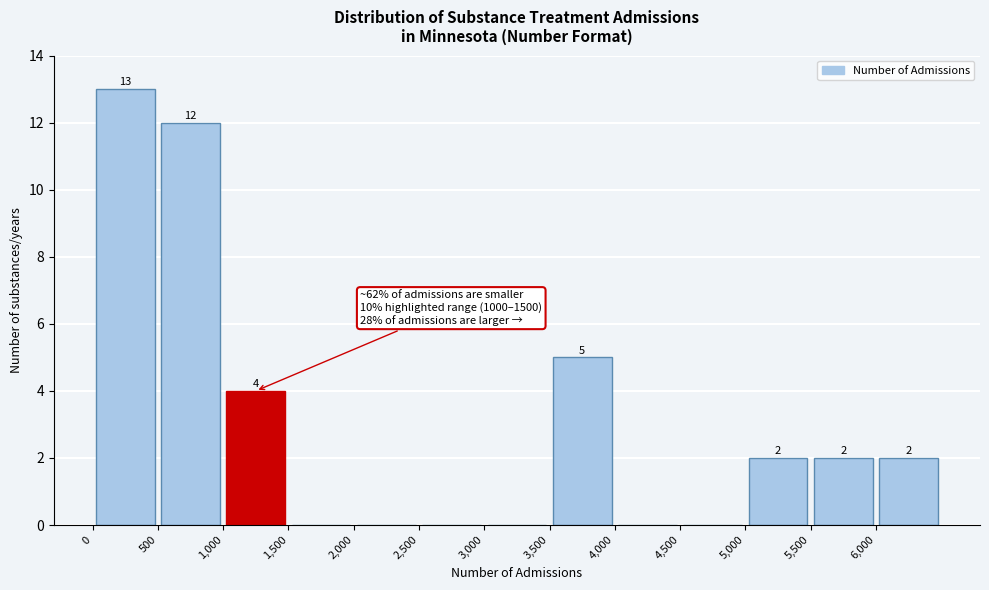

Which range on the x-axis has the tallest bar?

0 to 500